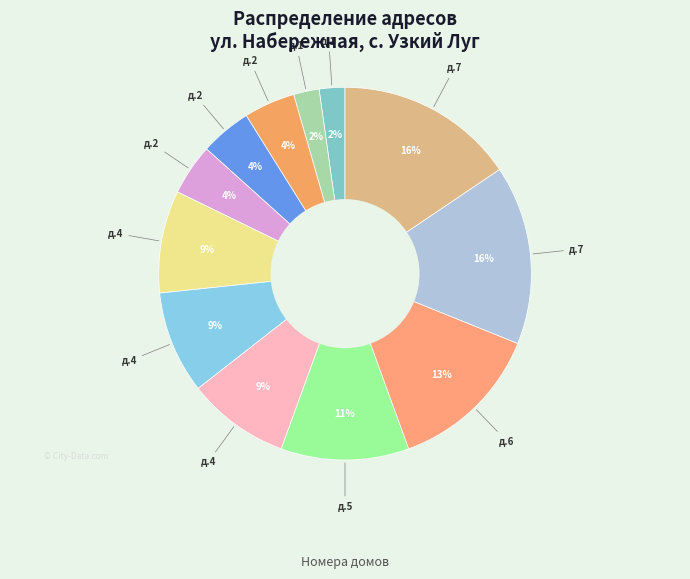

How many slices are in this pie chart?

12